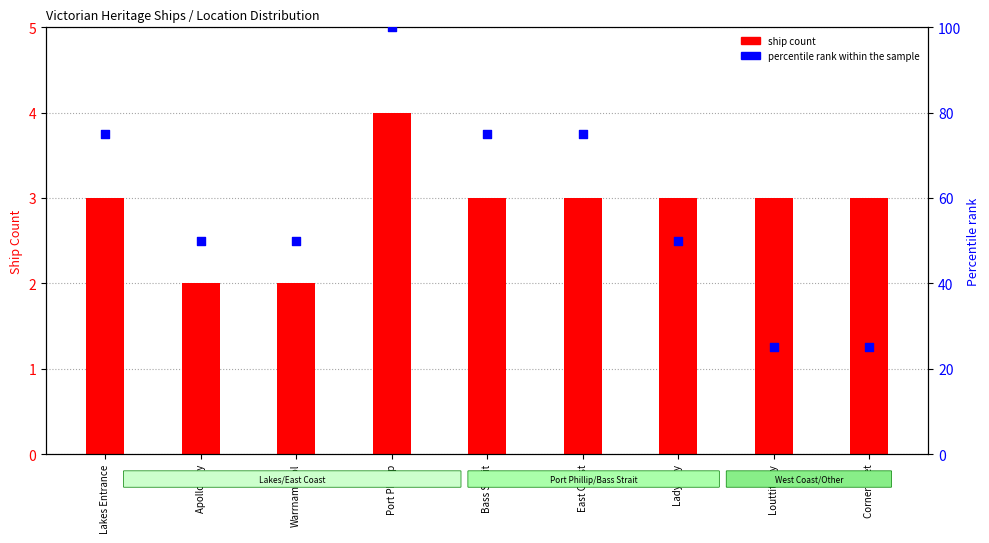

At how many categories does at least one series exceed 33?

7